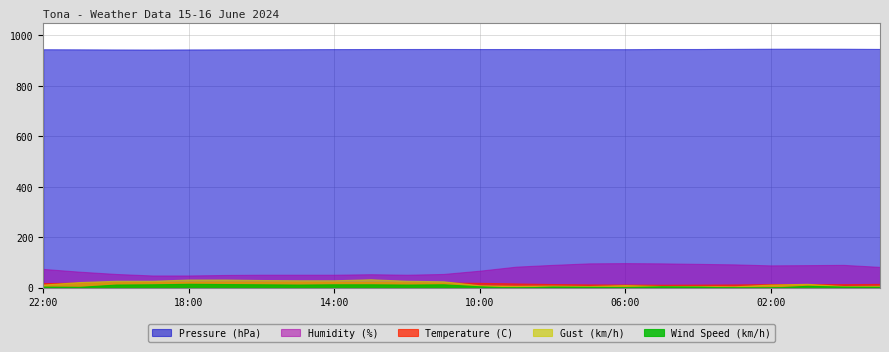

True or false: Temperature (C) and Wind Speed (km/h) intersect in this chart.

False